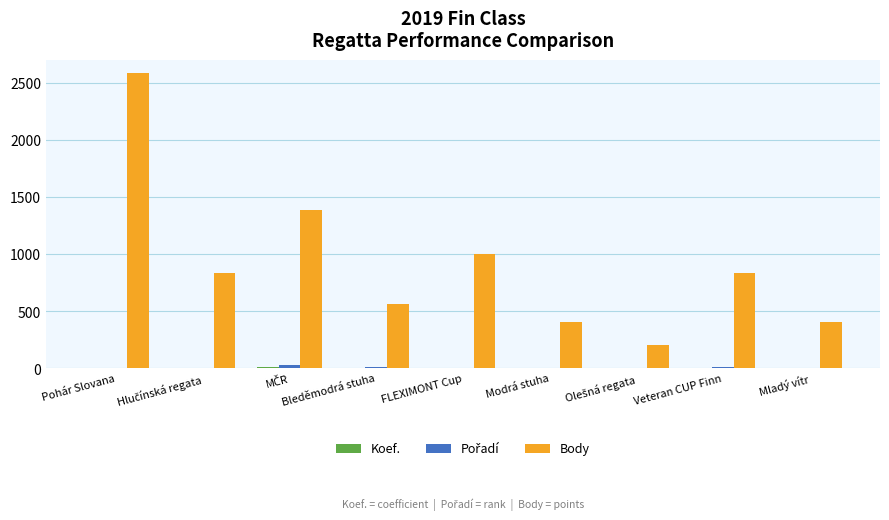

At which category is the sum across all series the highest?

Pohár Slovana